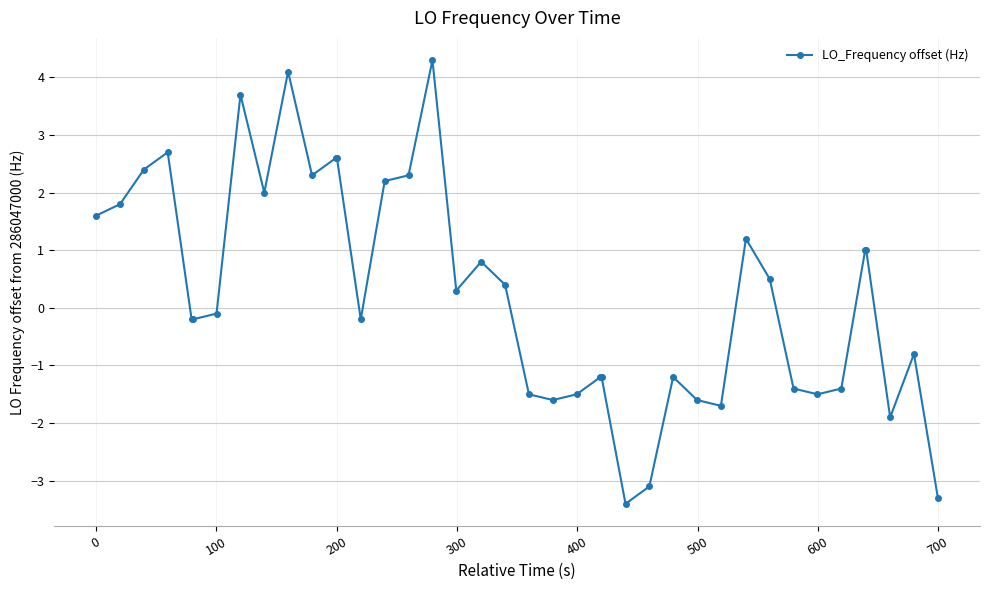

What is the greatest value displayed?

4.3